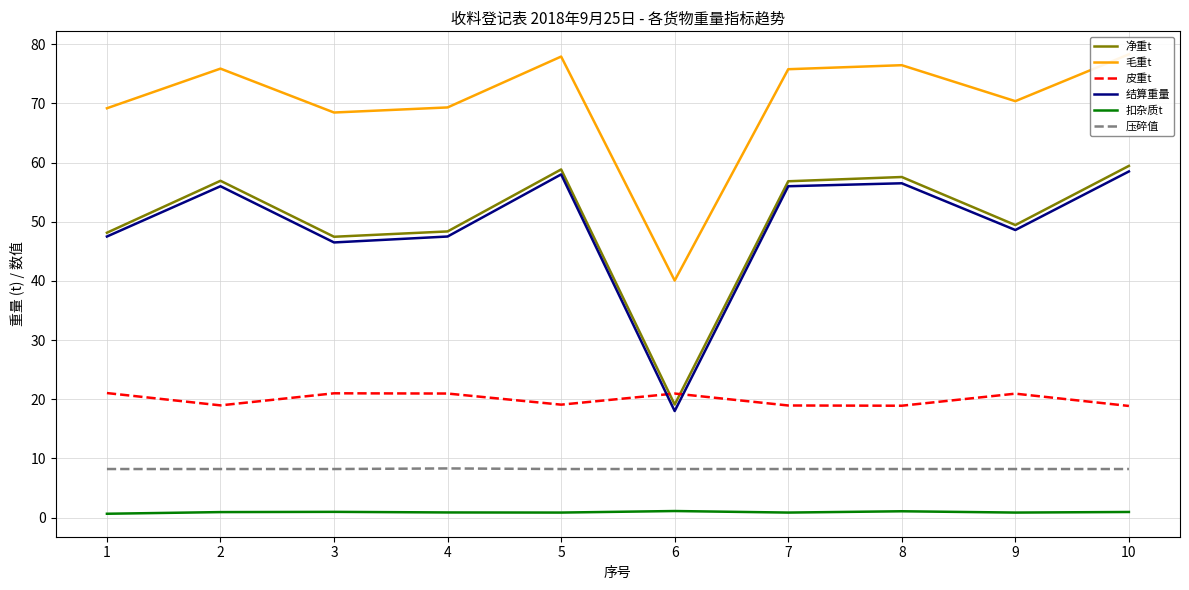

How many lines are shown in the chart?

6